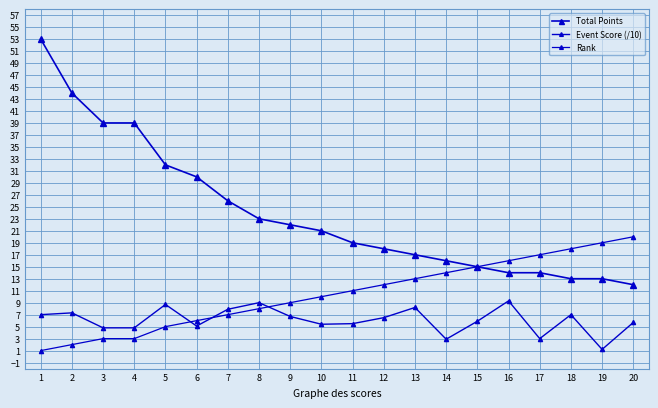

True or false: Rank and Total Points cross at least once.

False